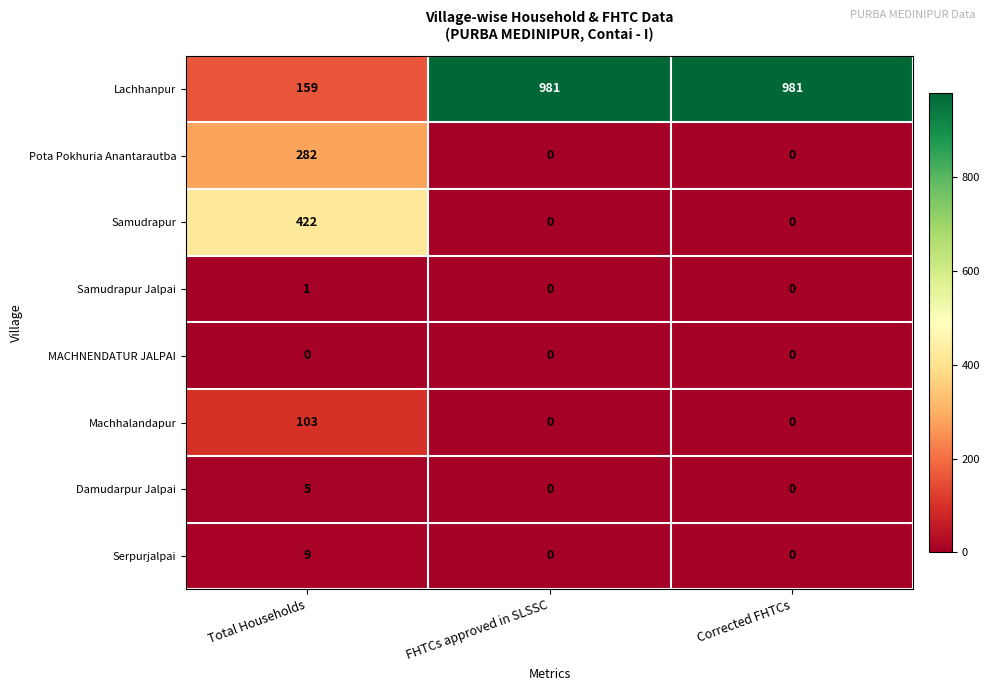

What is the difference between the highest and lowest values at FHTCs approved in SLSSC?

981